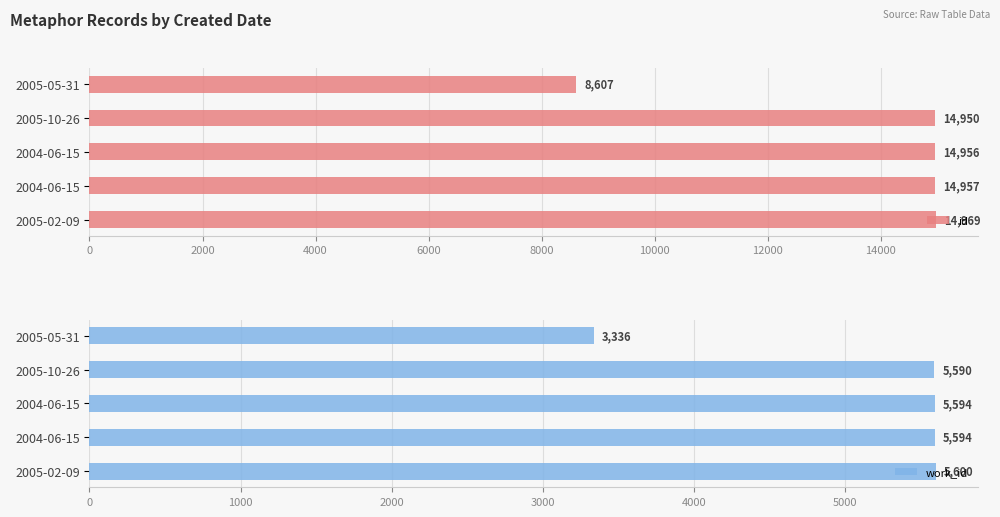

How many data points in id are less than 14956?

2